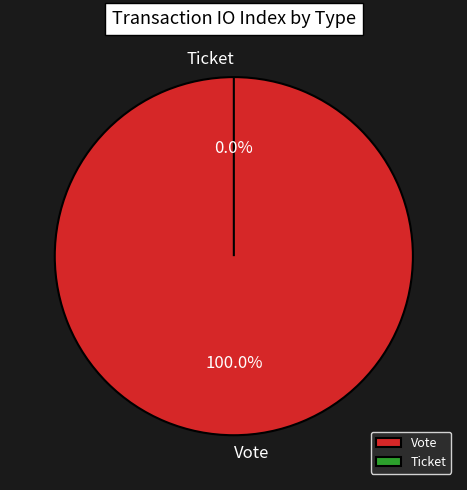

To the nearest percent, what is the difference between the largest and smallest slice percentages?

100%